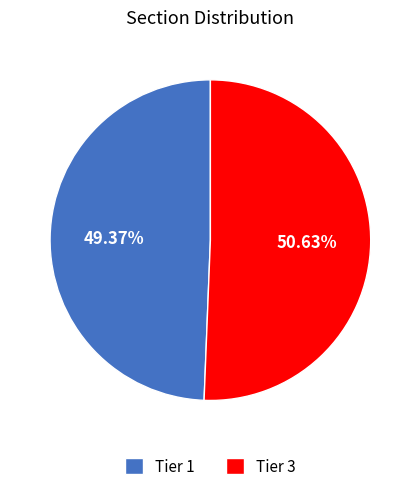

To the nearest percent, what is the difference between the largest and smallest slice percentages?

1%